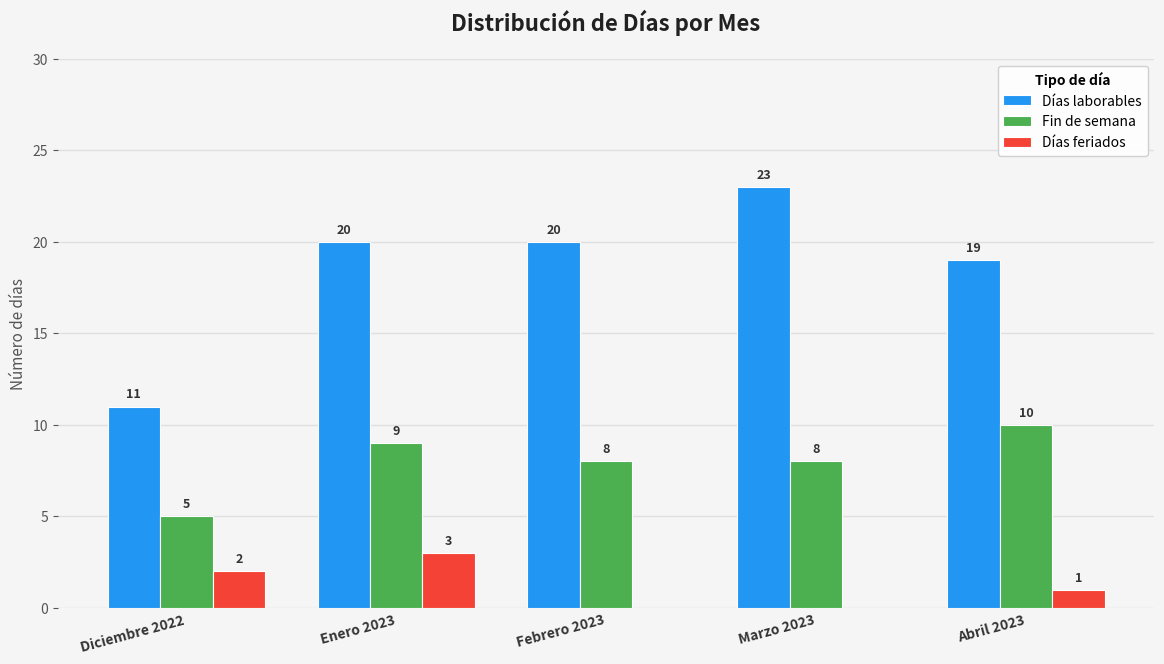

What is the sum of the Días laborables values at Marzo 2023 and Febrero 2023?

43